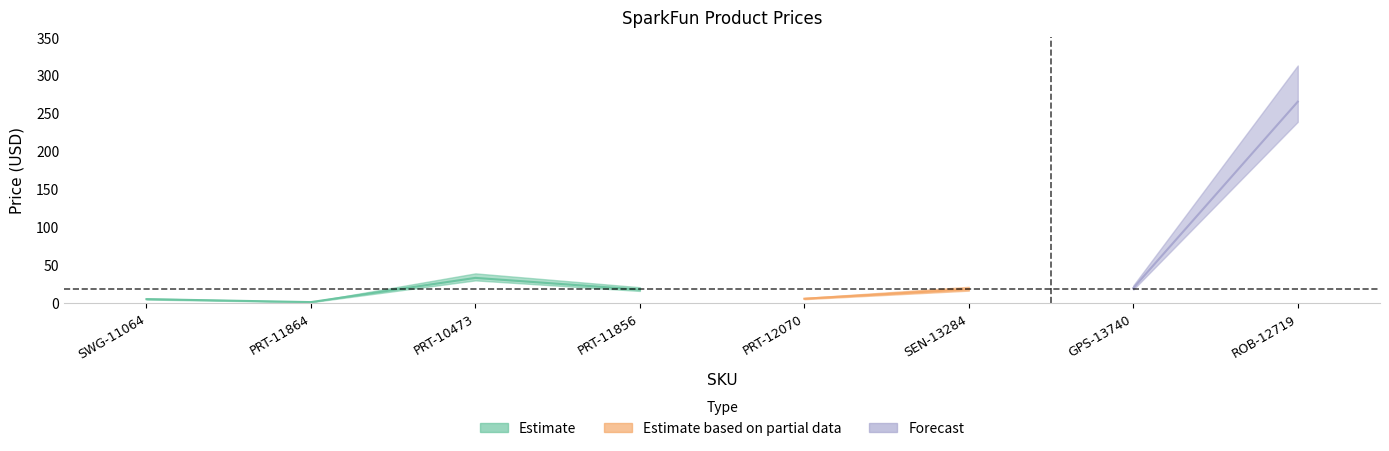

Rank the categories by value from lowest to highest.

PRT-11864, SWG-11064, PRT-12070, PRT-11856, SEN-13284, GPS-13740, PRT-10473, ROB-12719